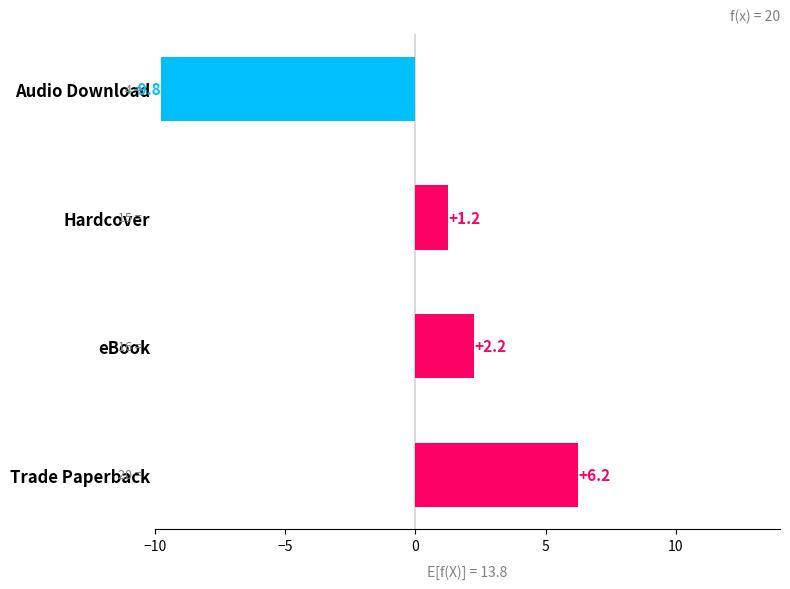

Are the bars horizontal?

Yes